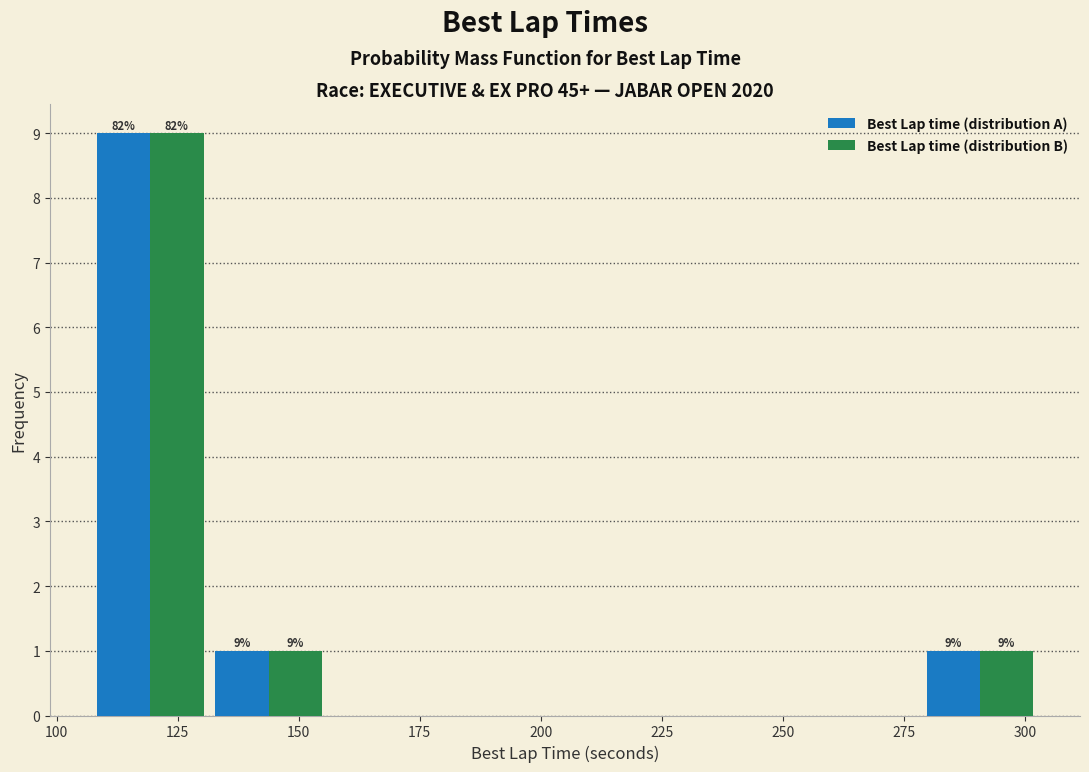

In the Best Lap time (distribution A) series, which range on the x-axis has the tallest bar?

105 to 130